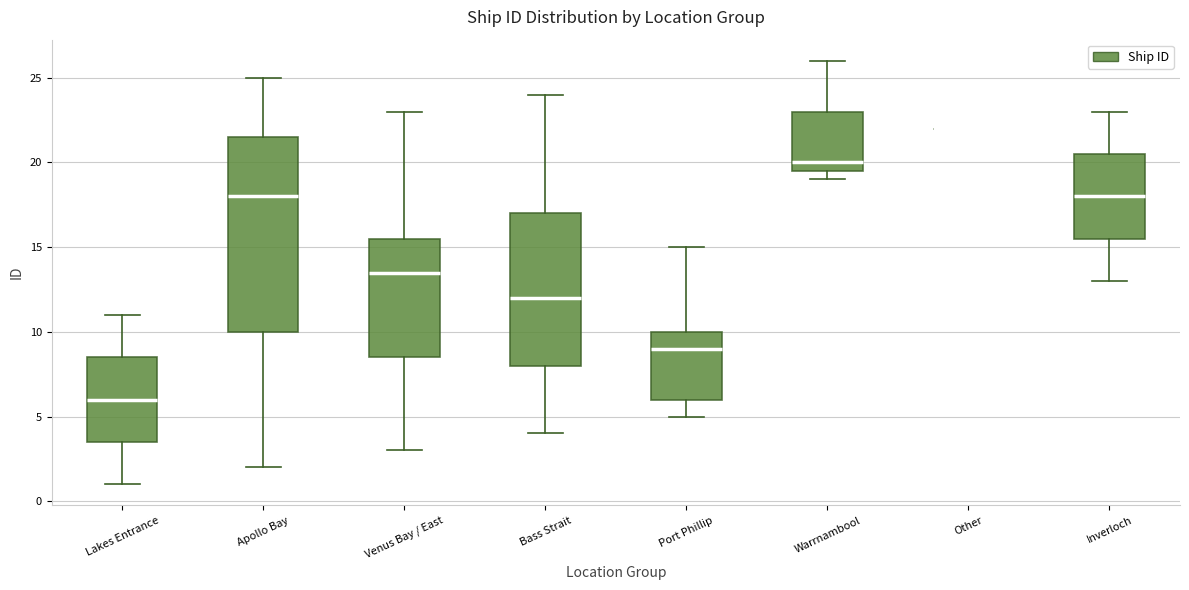

Reading left to right, read every box against the y-axis: the position of its median line, the range the box covers, and the ends of its whiskers. The values are not printed on the chart, so give them approximately, as read against the axis.

Lakes Entrance: median 6.0, box 3.5 to 8.5, whiskers 1.0 to 11.0
Apollo Bay: median 18.0, box 10.0 to 21.5, whiskers 2.0 to 25.0
Venus Bay / East: median 13.5, box 8.5 to 15.5, whiskers 3.0 to 23.0
Bass Strait: median 12.0, box 8.0 to 17.0, whiskers 4.0 to 24.0
Port Phillip: median 9.0, box 6.0 to 10.0, whiskers 5.0 to 15.0
Warrnambool: median 20.0, box 19.5 to 23.0, whiskers 19.0 to 26.0
Other: box collapsed to a line at 22.0, whiskers 22.0 to 22.0
Inverloch: median 18.0, box 15.5 to 20.5, whiskers 13.0 to 23.0